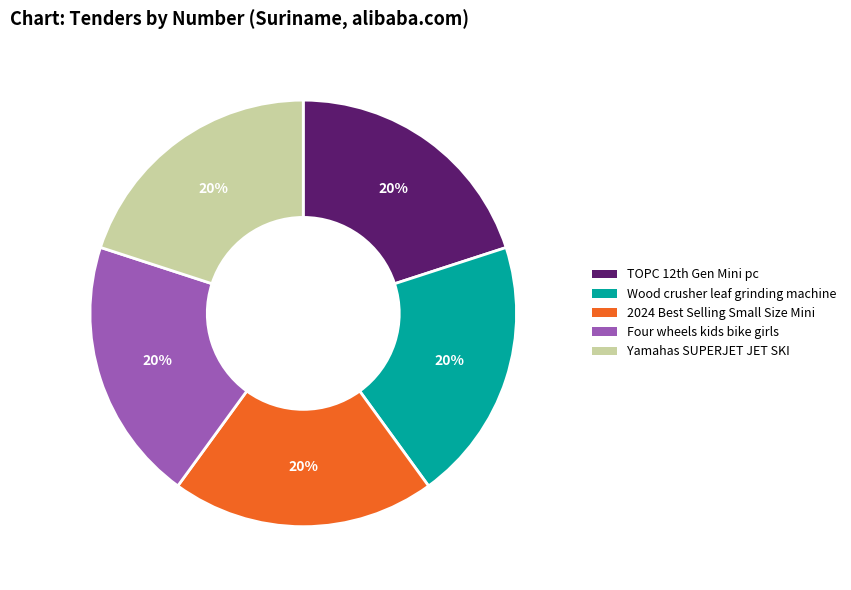

Approximately how many times larger is the value at Wood crusher leaf grinding machine compared to Yamahas SUPERJET JET SKI?

1.0